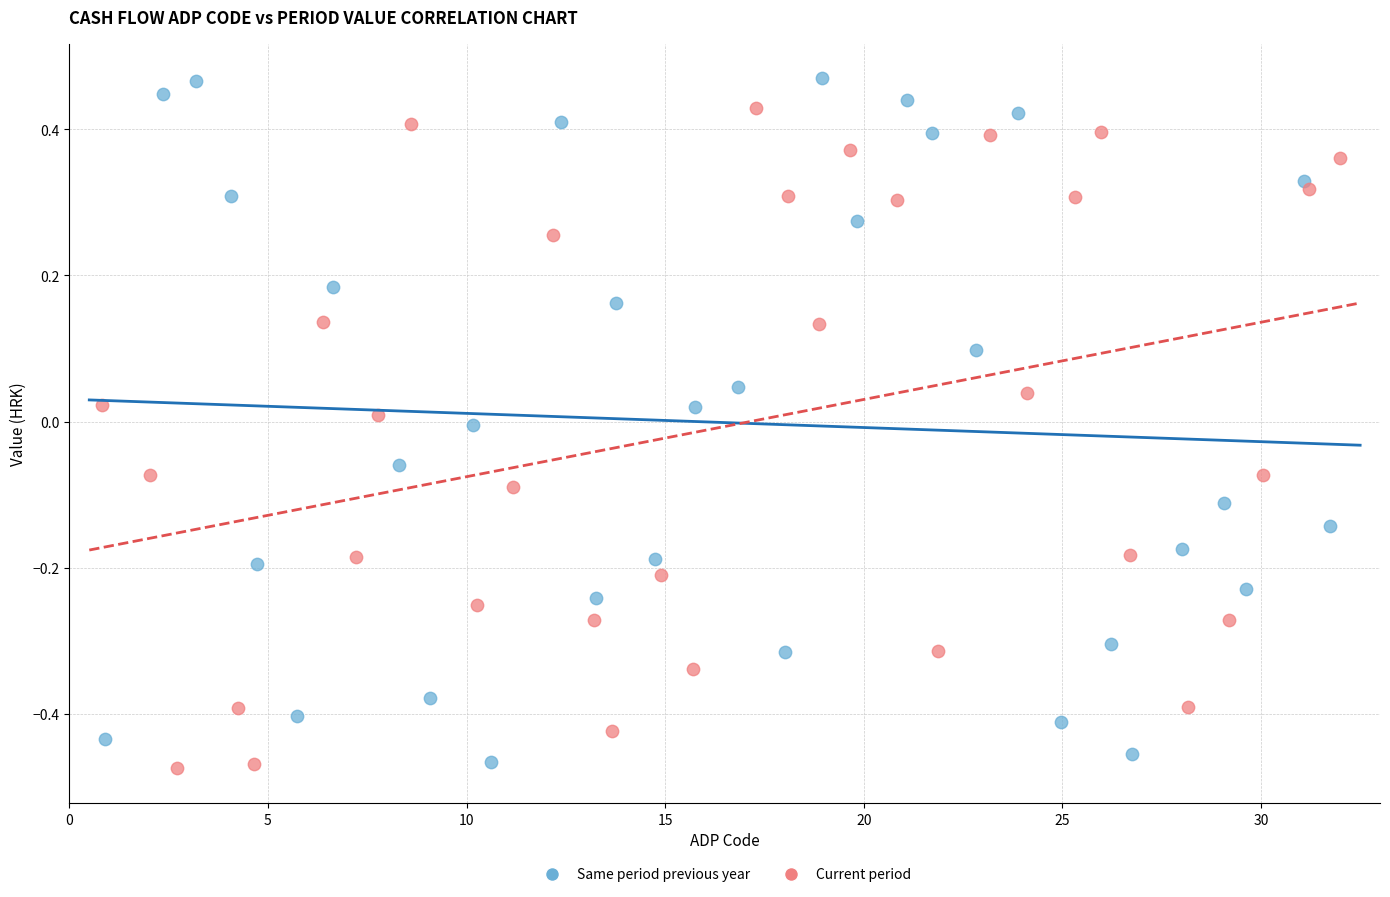

What are all the series names shown in the legend?

Same period previous year, Current period